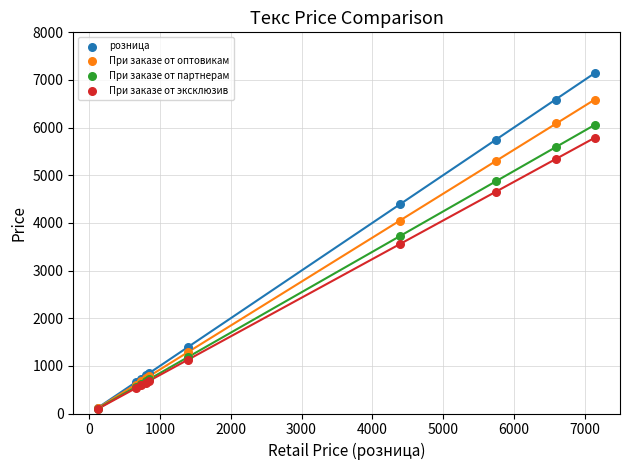

In the При заказе от партнерам series, what Y value is closest to 3077?

3720